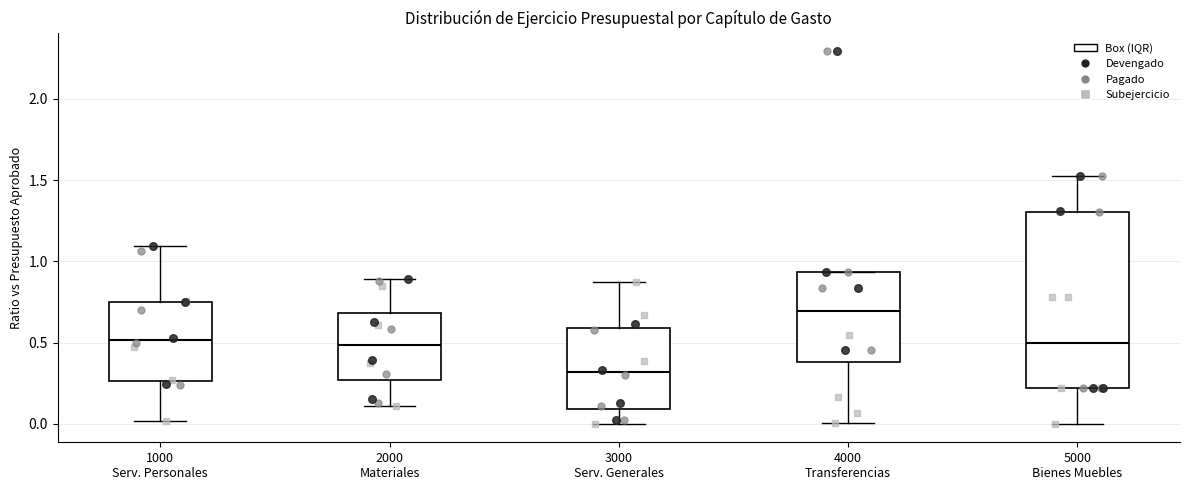

Where does the upper whisker of the box for 3000 Serv. Generales end on the y-axis? The values are not printed on the chart, so give them approximately, as read against the axis.

0.85